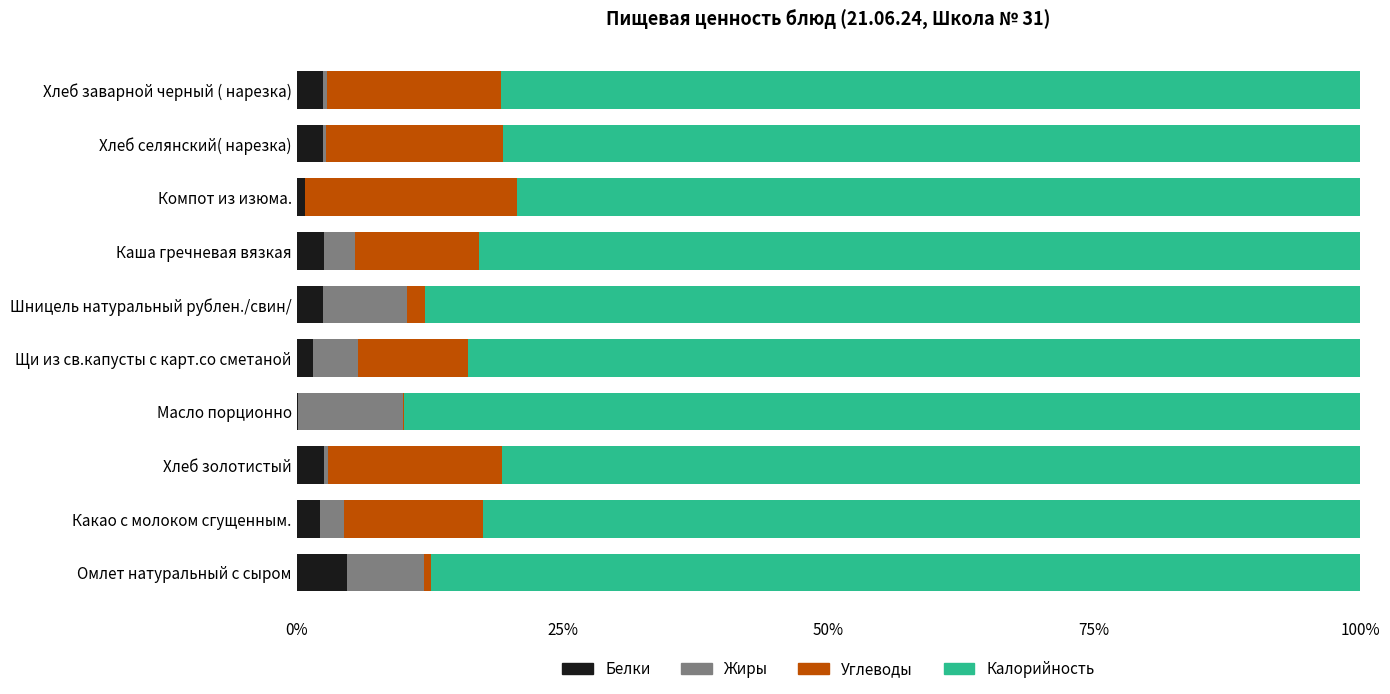

Is it true that Белки equals 2.6 at Каша гречневая вязкая?

True